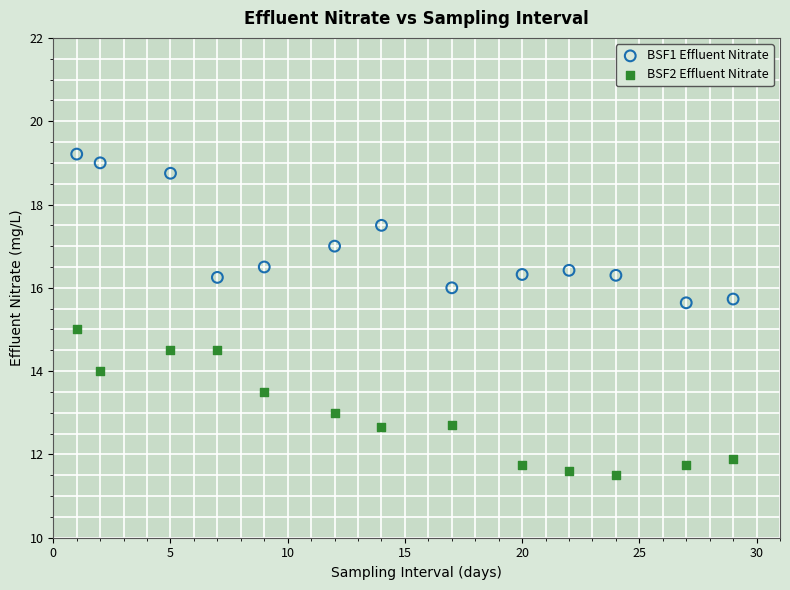

Which series reaches the minimum Y coordinate?

BSF2 Effluent Nitrate